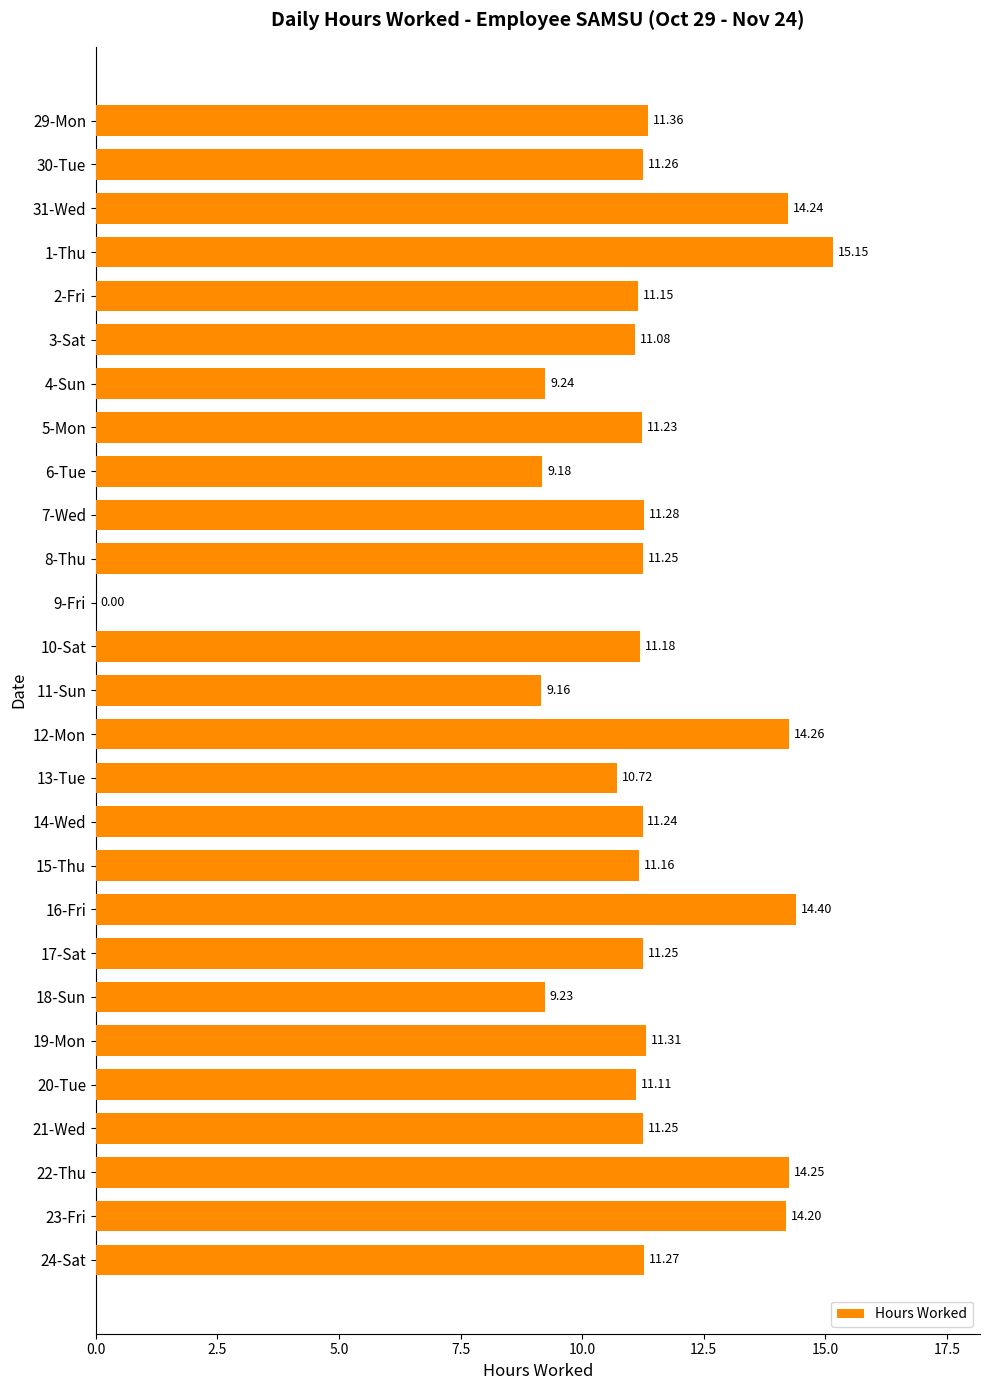

Which has a higher value, 6-Tue or 10-Sat?

10-Sat